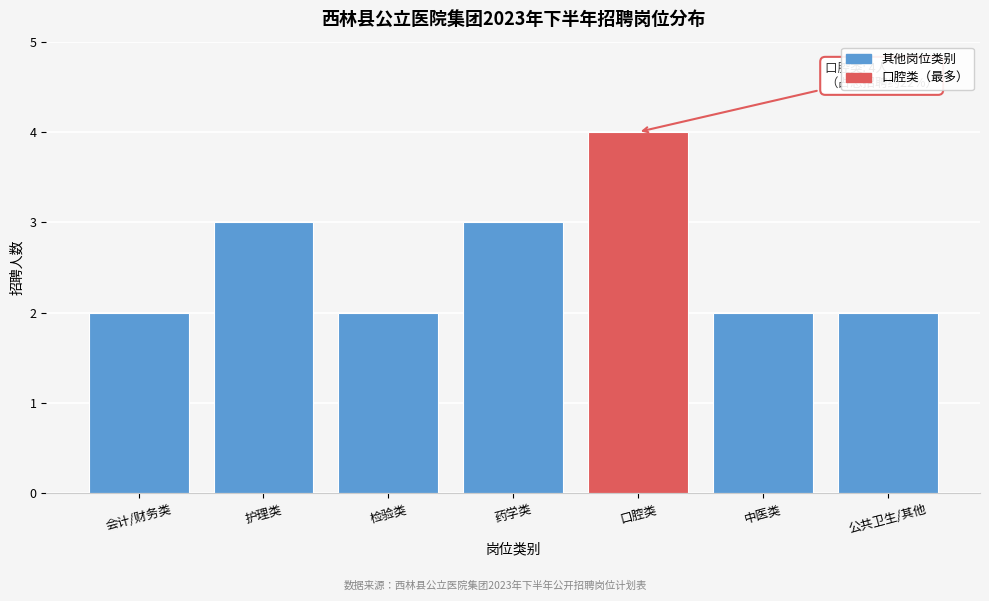

Reading left to right, transcribe all the data shown in this chart.

会计/财务类=2	护理类=3	检验类=2	药学类=3	口腔类=4	中医类=2	公共卫生/其他=2